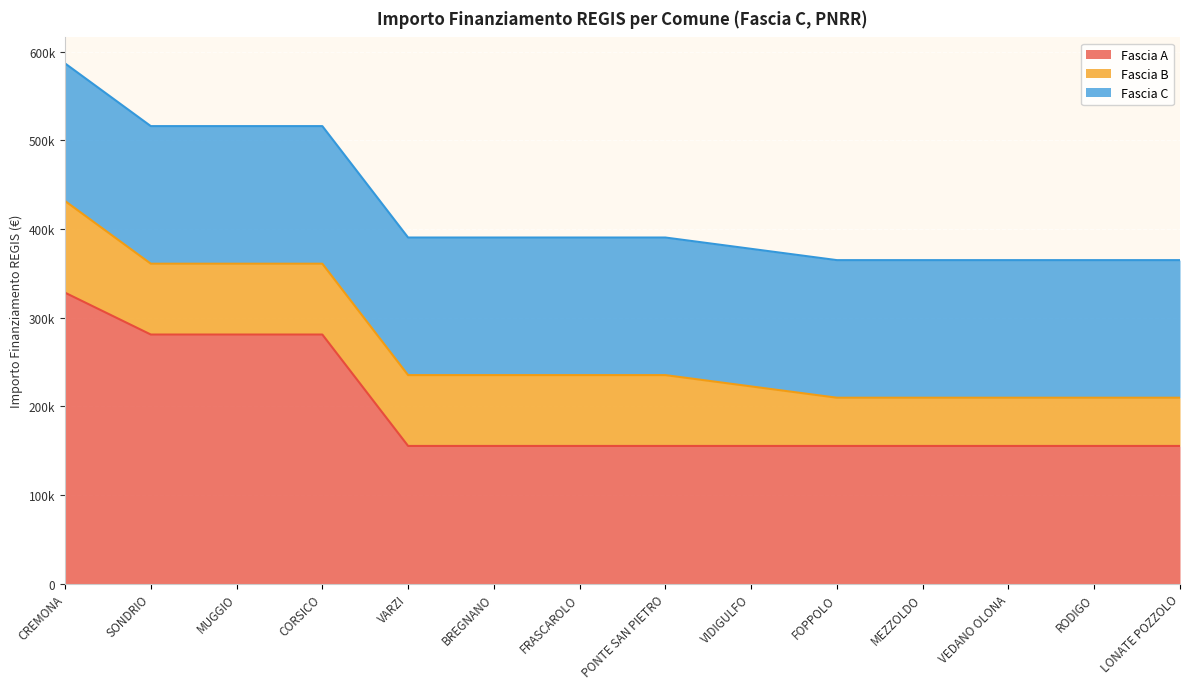

True or false: Fascia B and Fascia A intersect in this chart.

False